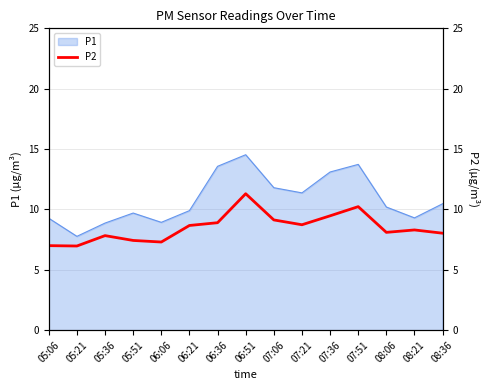

The P1 series shows 15.4 at 05:51. True or false?

False